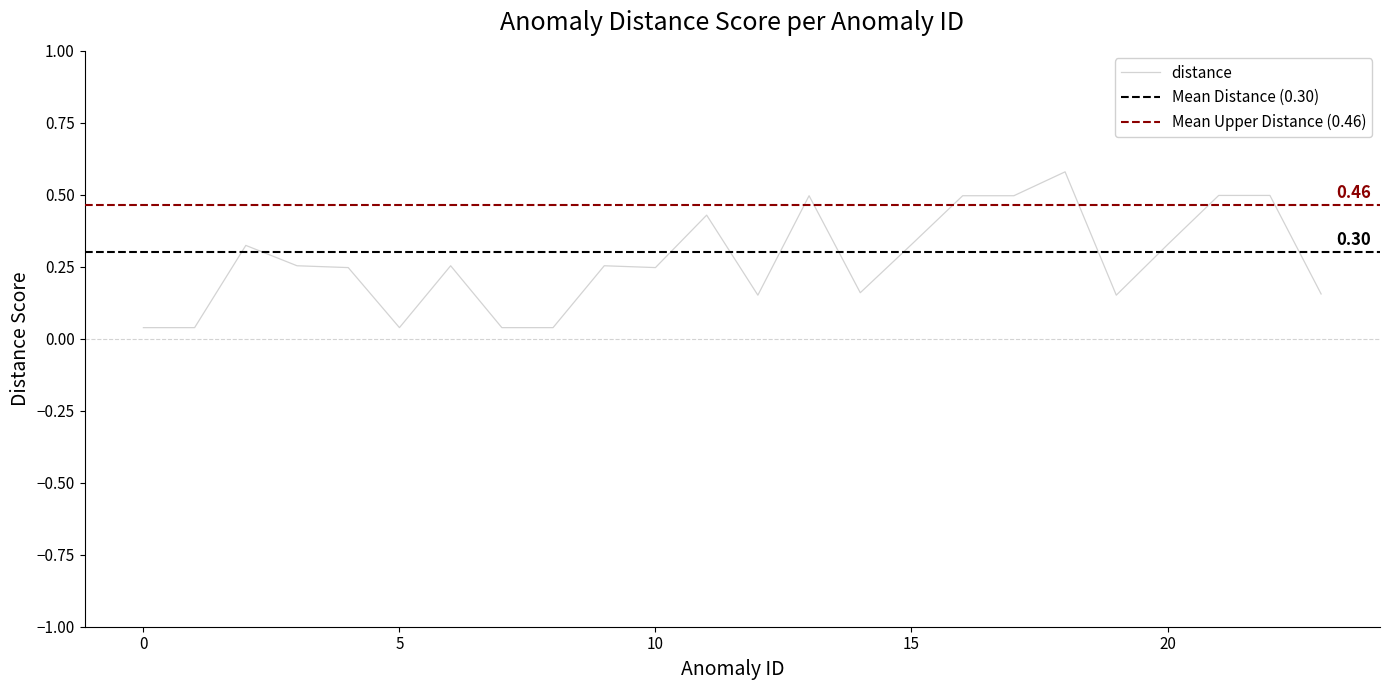

What value does the data have at 2?

0.3